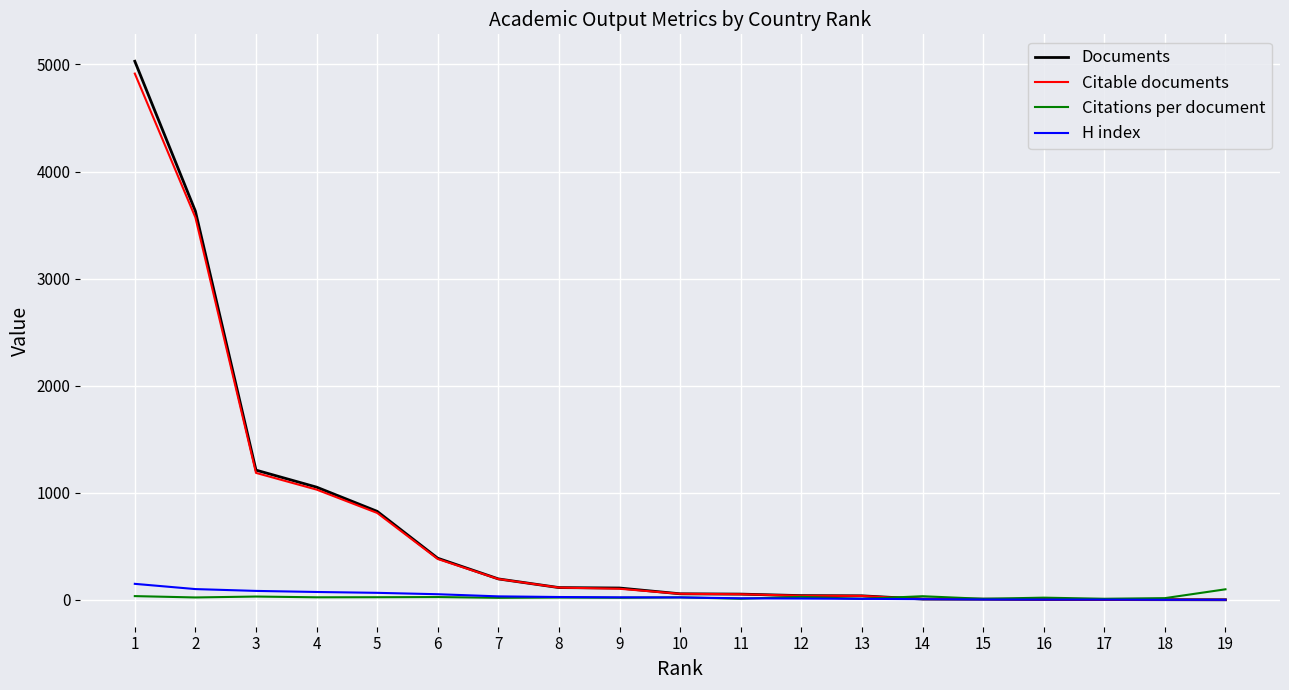

At which category is the sum across all series the highest?

1